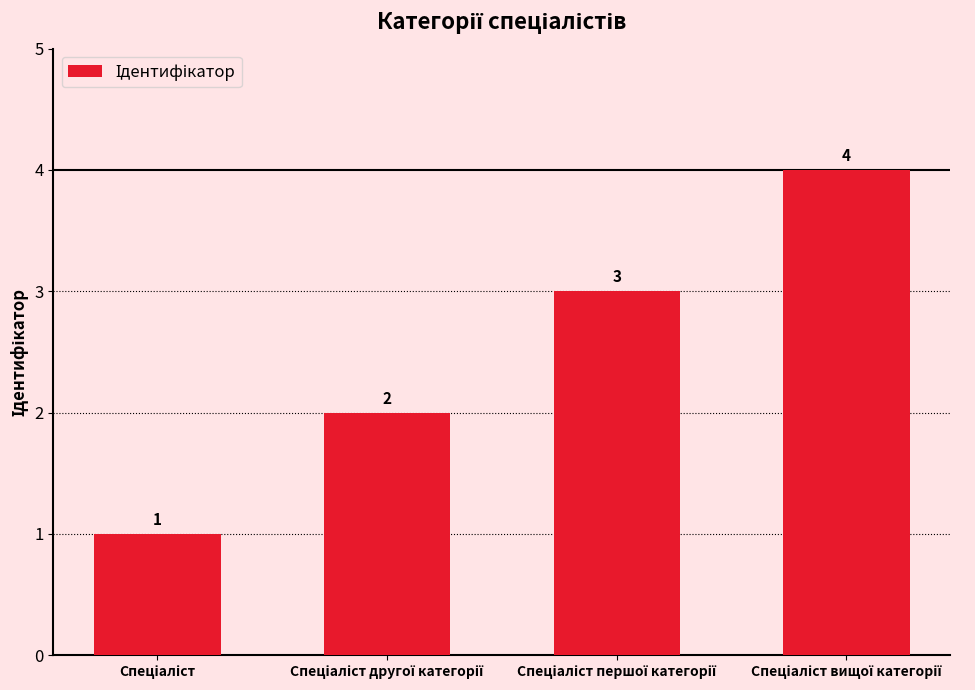

What is the value of the 4th bar from the left?

4